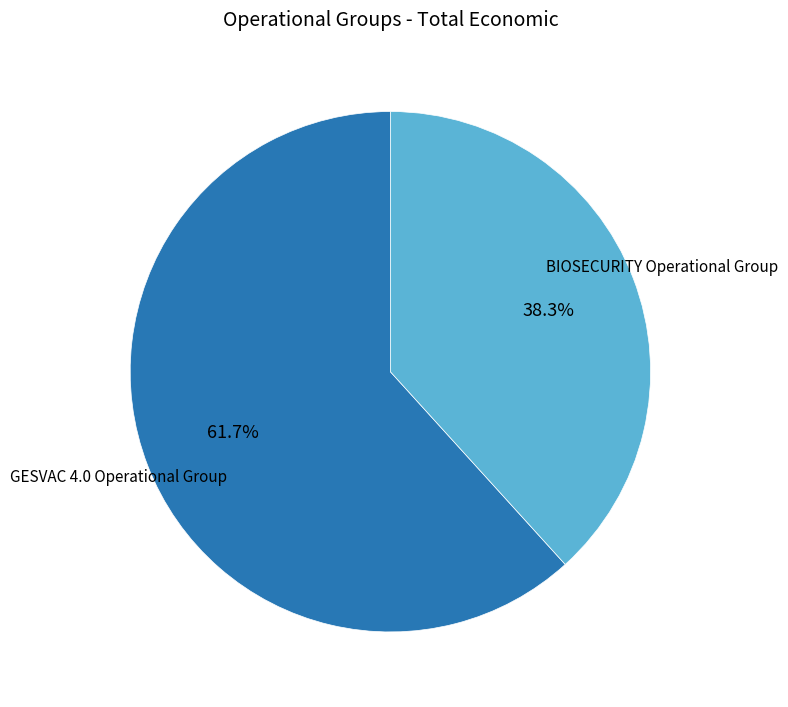

Which category has the smallest portion of the pie?

BIOSECURITY Operational Group